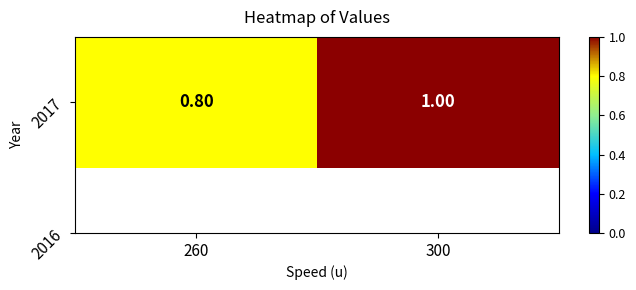

What is the change in value from 260 to 300?

+0.2